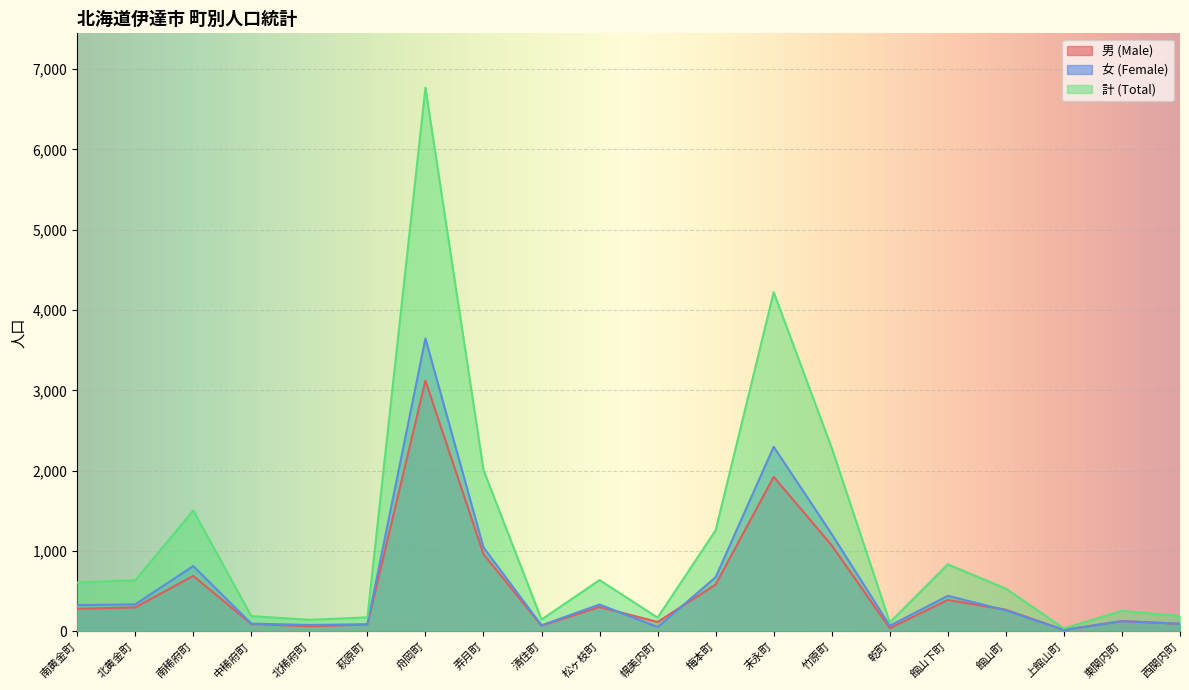

Reading left to right, extract all data points from this chart.

男 (Male): 281	299	691	93	64	86	3121	963	72	304	118	584	1924	1071	40	392	270	19	129	95
女 (Female): 328	337	814	97	81	89	3646	1046	76	335	54	675	2298	1212	71	443	263	18	127	96
計 (Total): 609	636	1505	190	145	175	6767	2009	148	639	172	1259	4222	2283	111	835	533	37	256	191